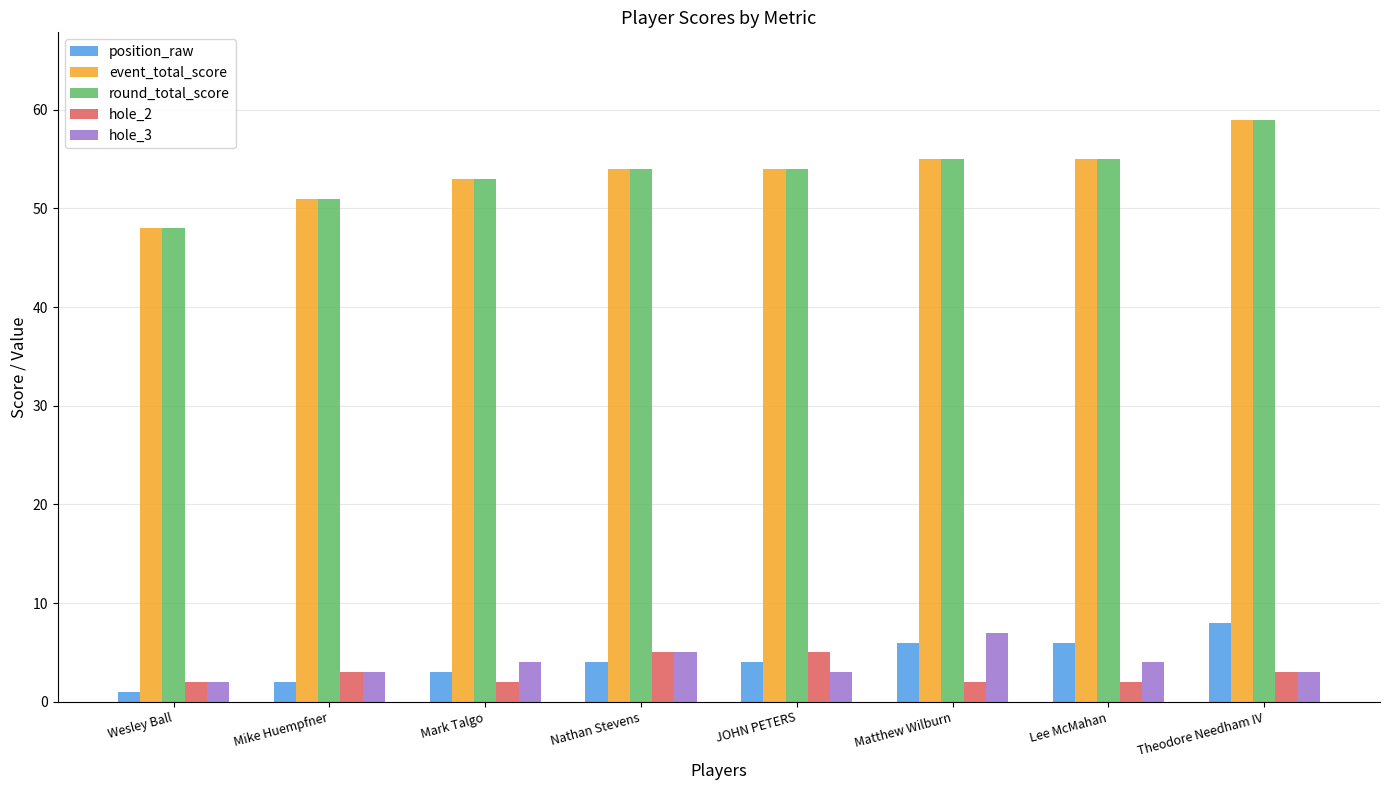

What position from the left is Mike Huempfner?

2